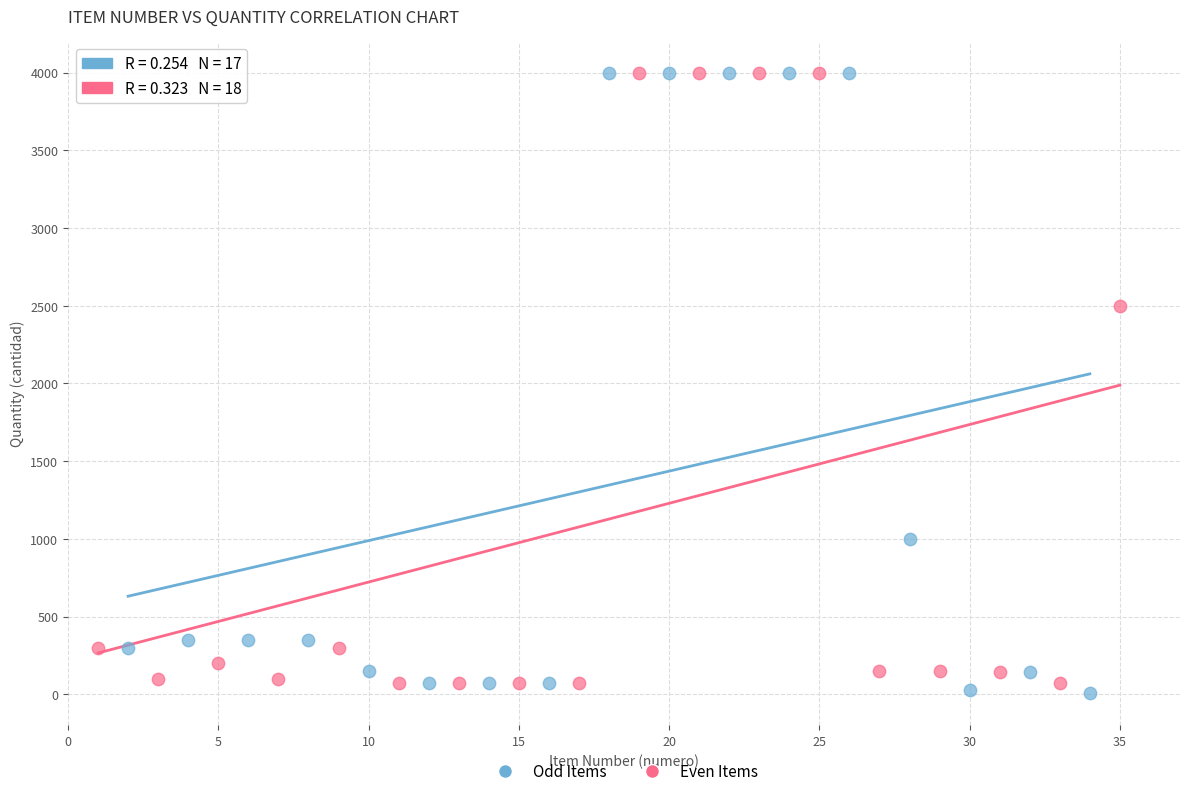

What are all the series names shown in the legend?

Odd Items, Even Items